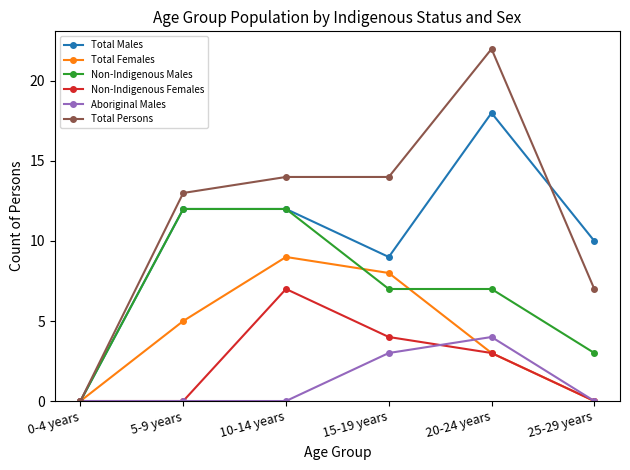

What is the value of the Total Females point at the 4th from the left?

8